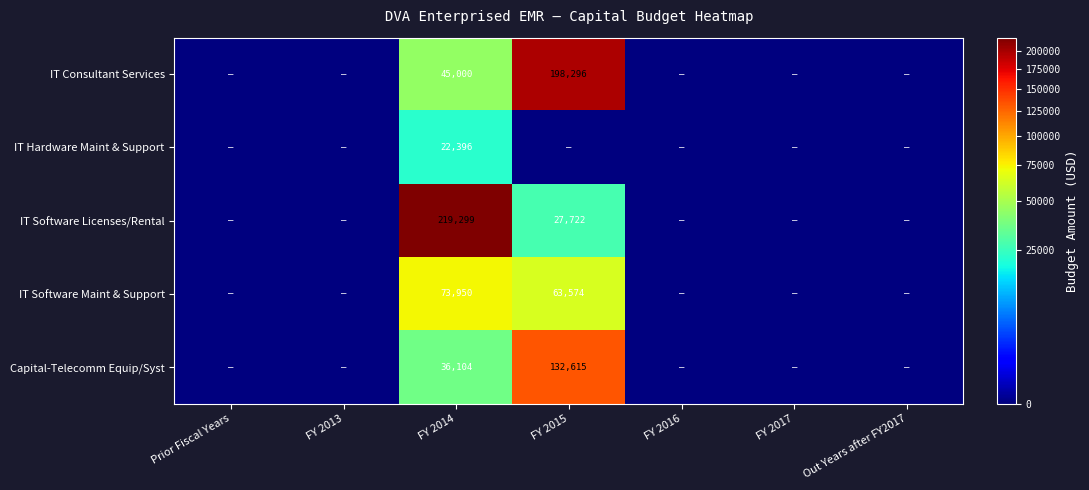

Is it true that Capital-Telecomm Equip/Syst equals 54759 at FY 2014?

False